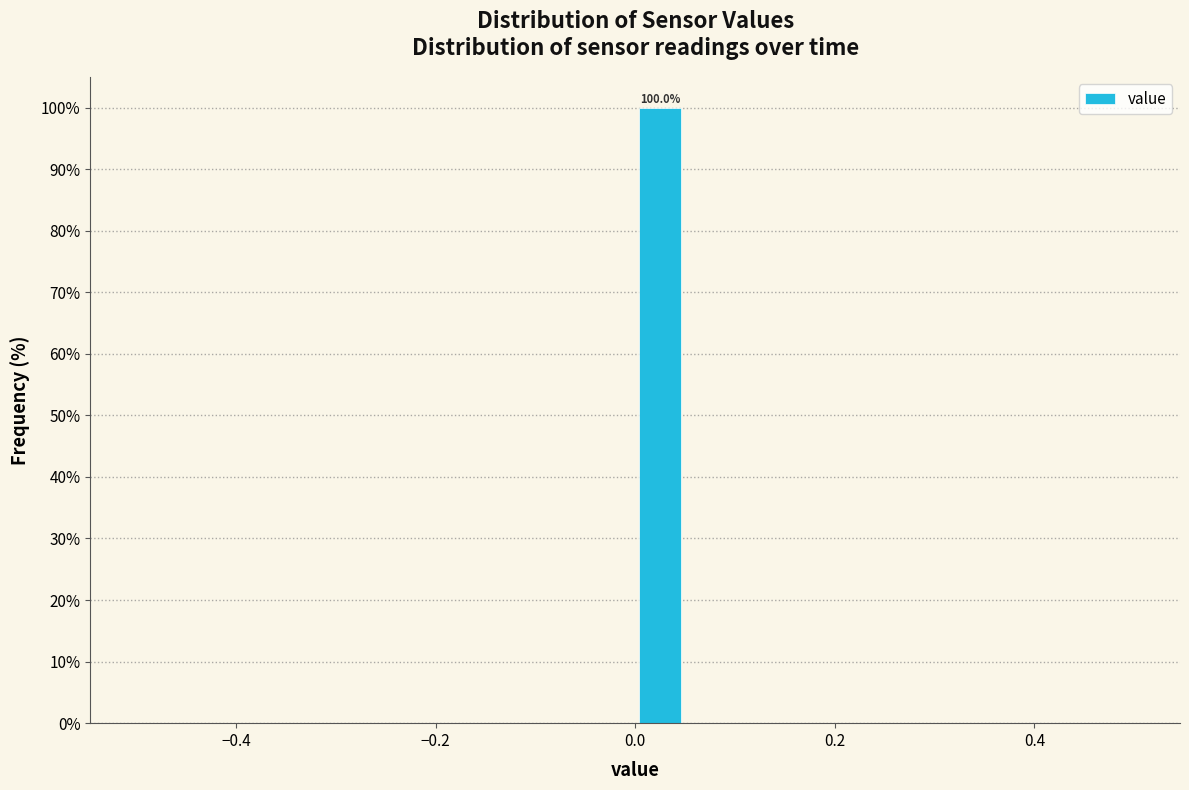

Read against the x-axis, roughly where is the centre of the tallest bar?

0.02